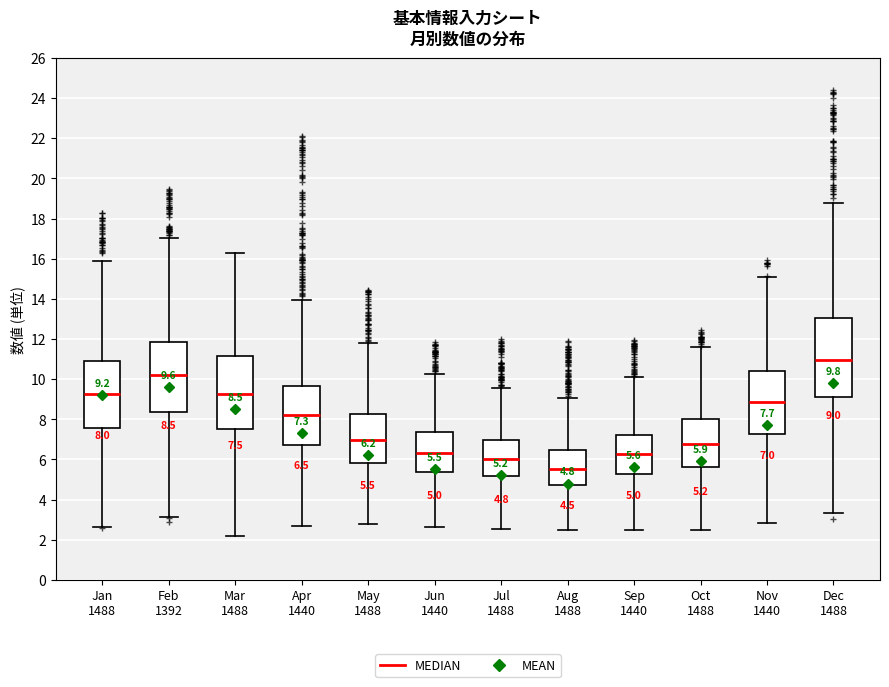

Comparing the boxes themselves (not the whiskers), which one is the tallest?

Dec 1488